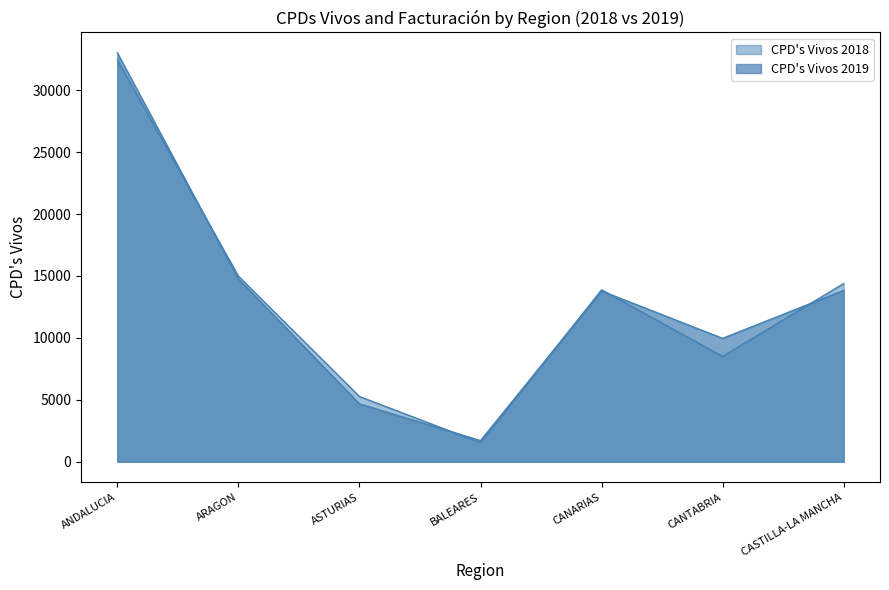

How many series are shown in this chart?

2